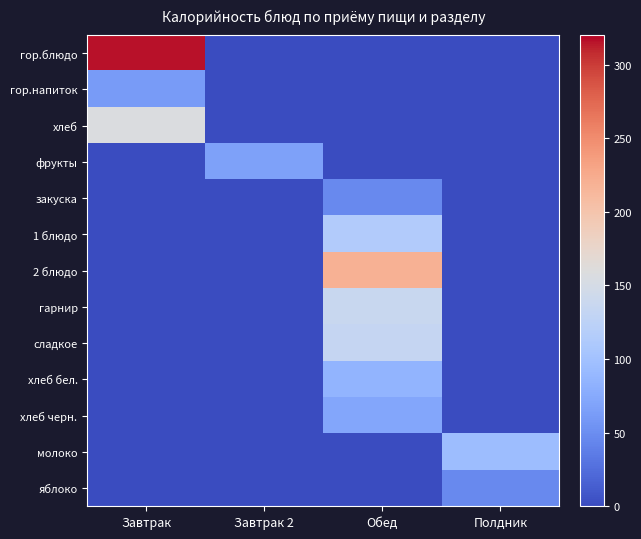

Which category has the highest value across all series?

Завтрак